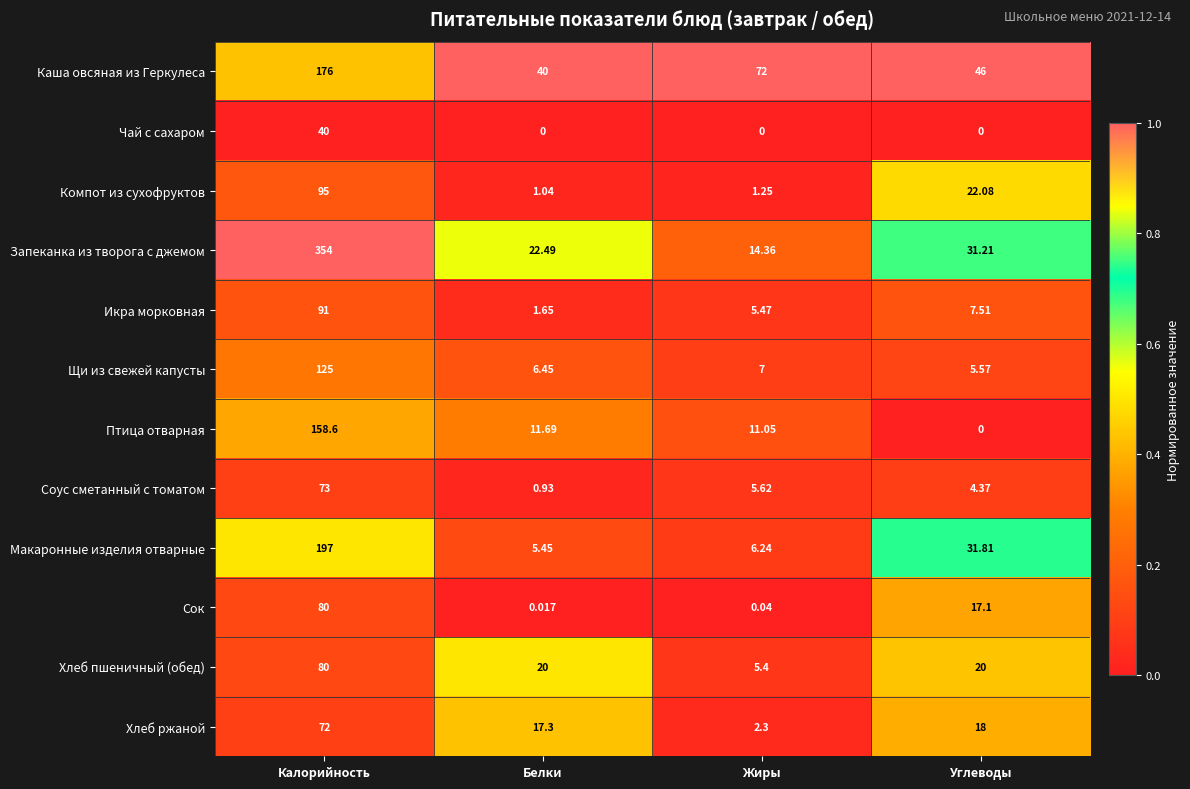

Which series has the widest spread of values?

Запеканка из творога с джемом